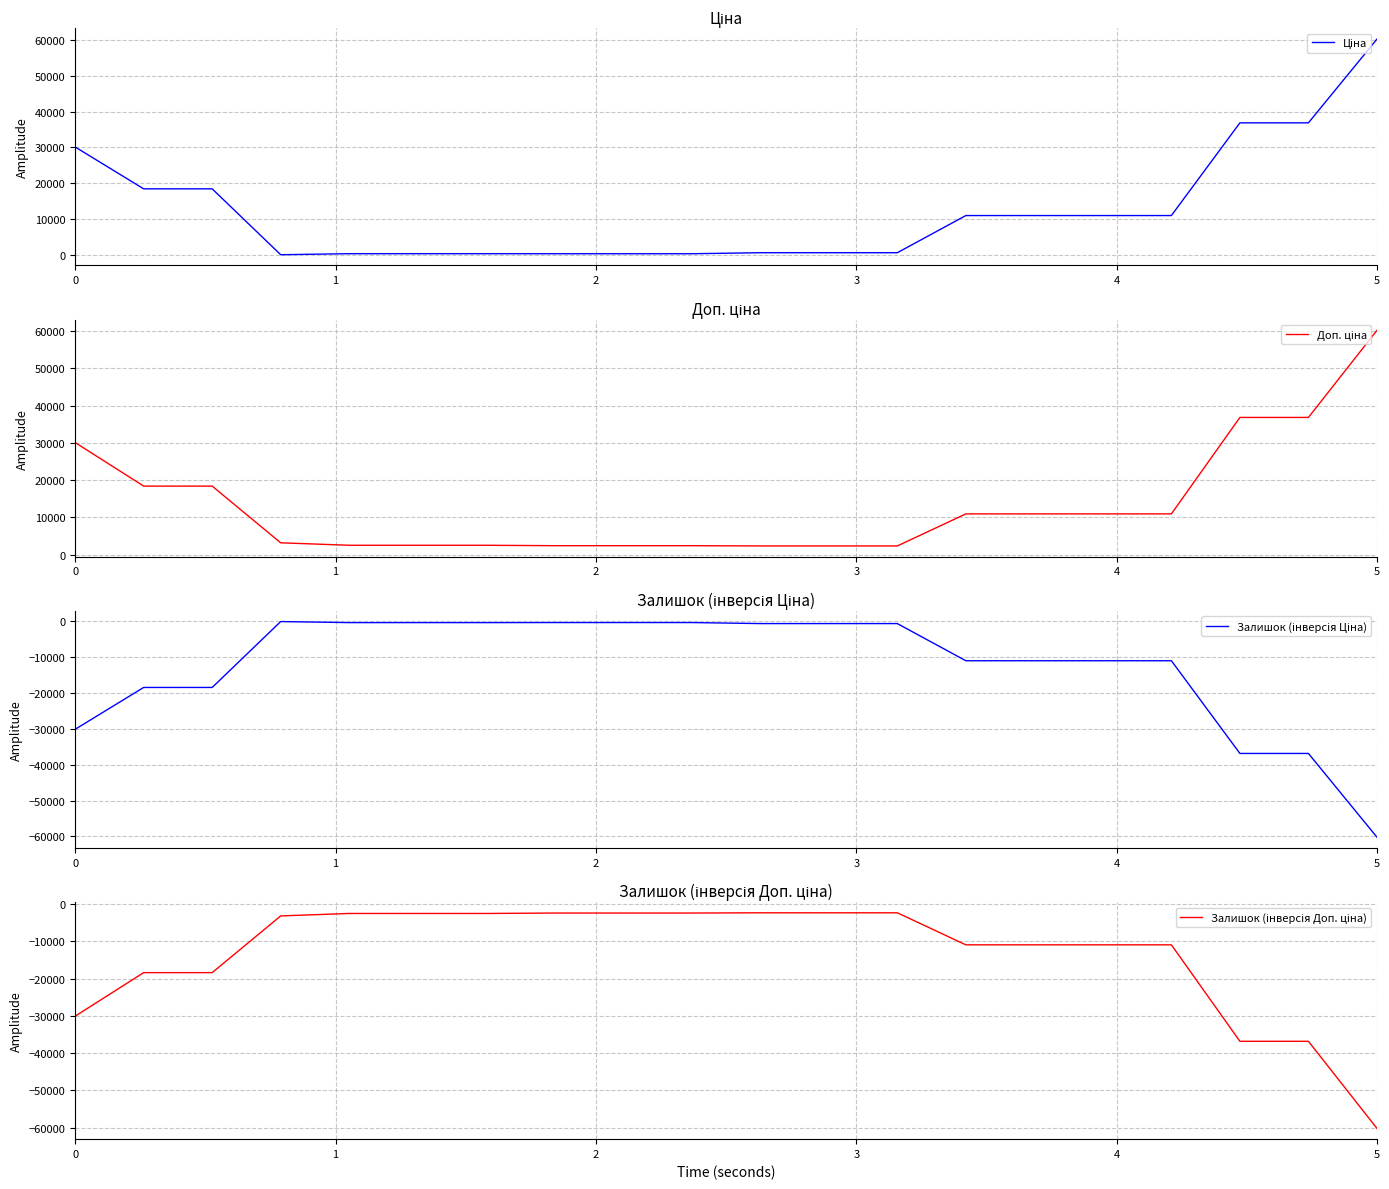

What is the lowest value of the Залишок (інверсія Ціна) series?

-60205.6